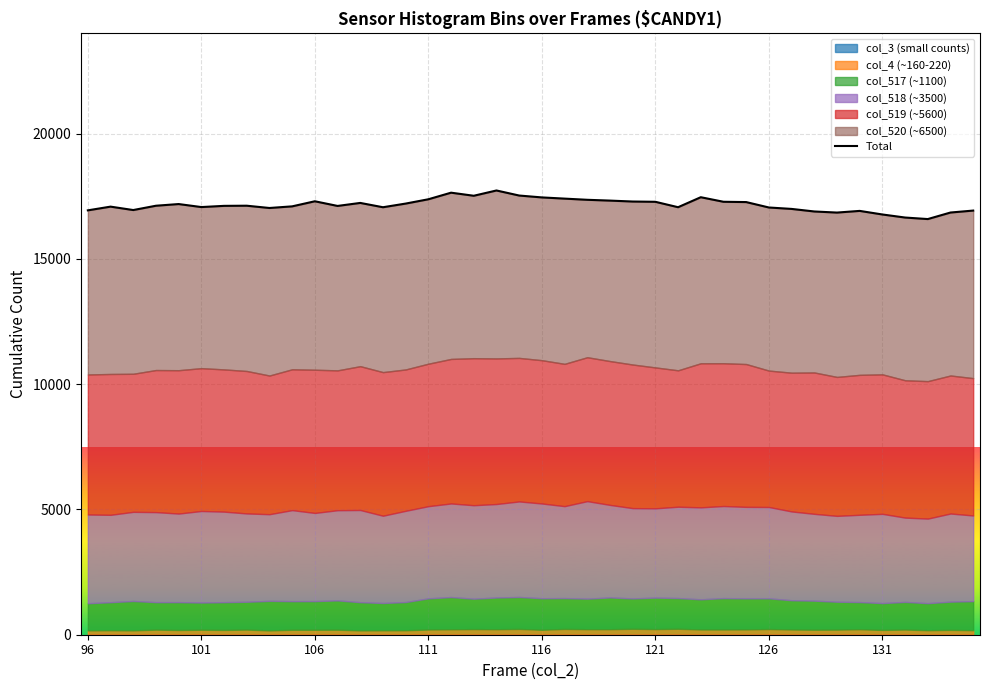

What is the difference between the second highest and minimum values?

1053